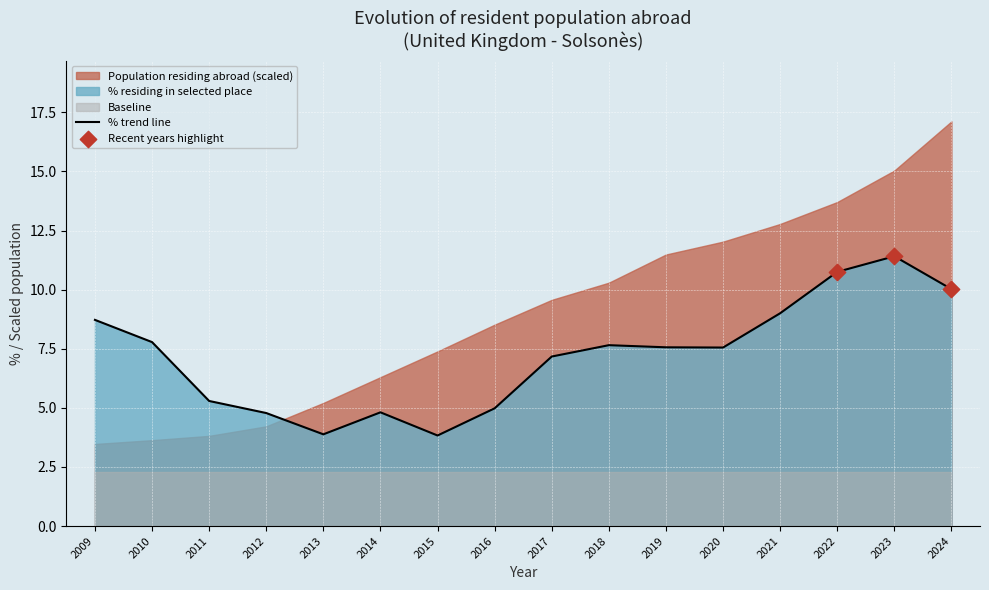

Which has a higher value, 2024 or 2018?

2024